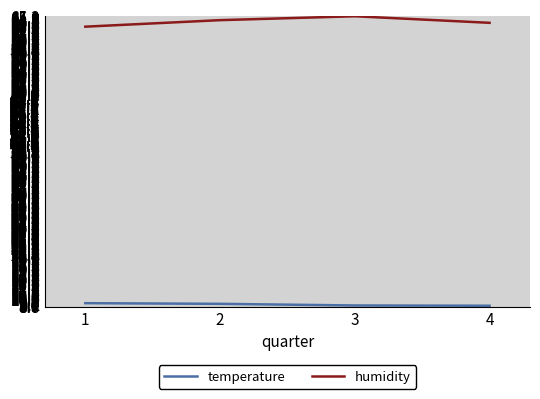

What is the total value across all series at 1?

72.4